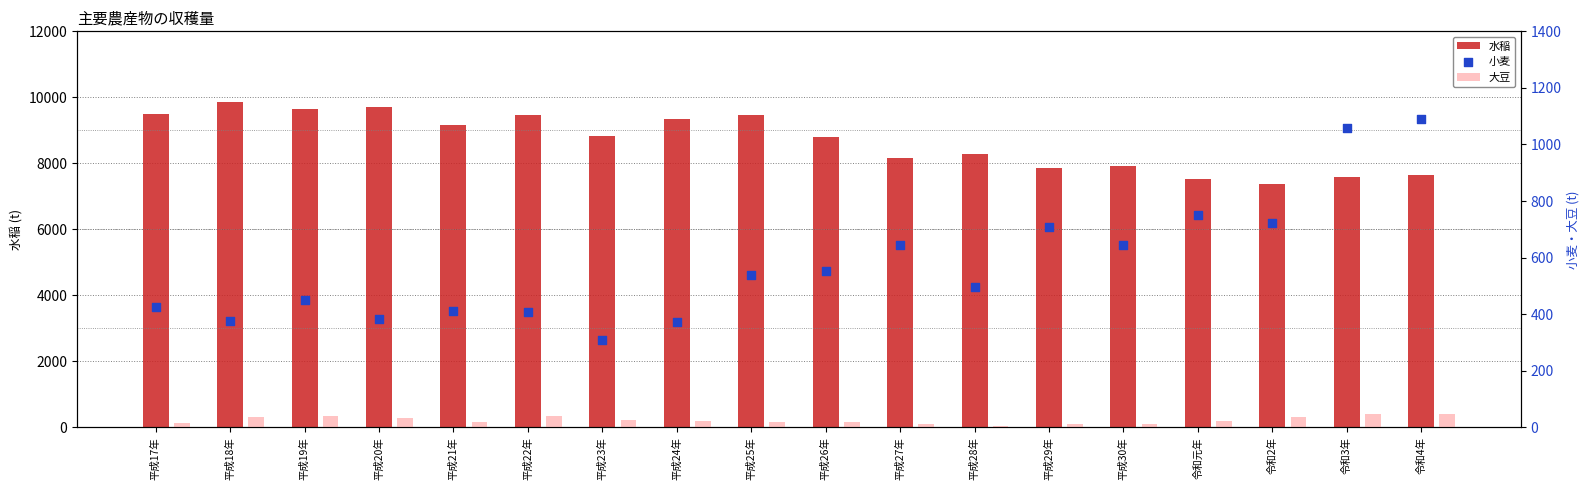

At how many categories does at least one series exceed 1698?

18